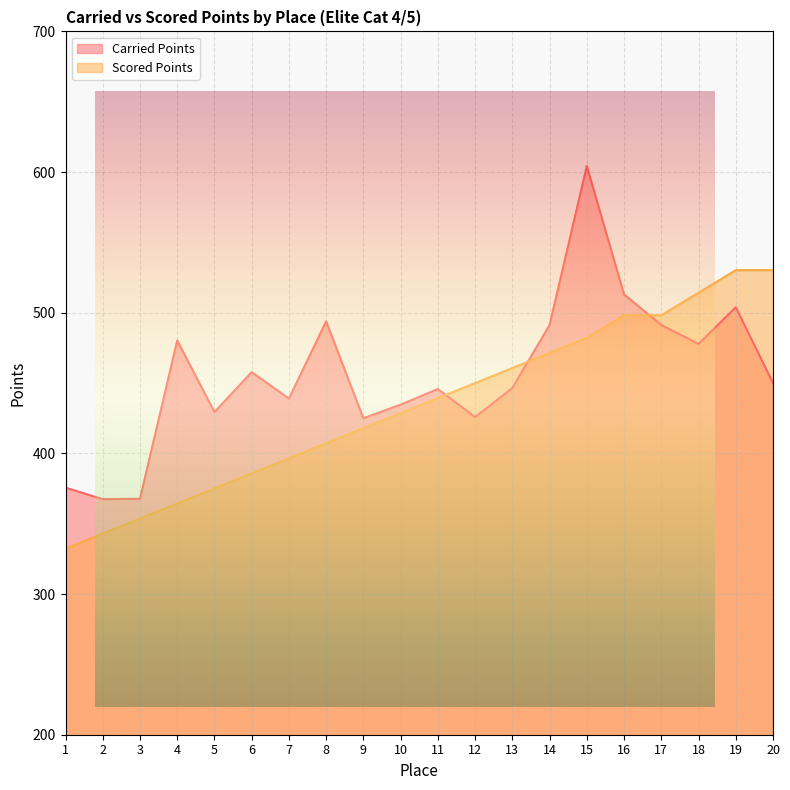

Which series has the widest spread of values?

Carried Points